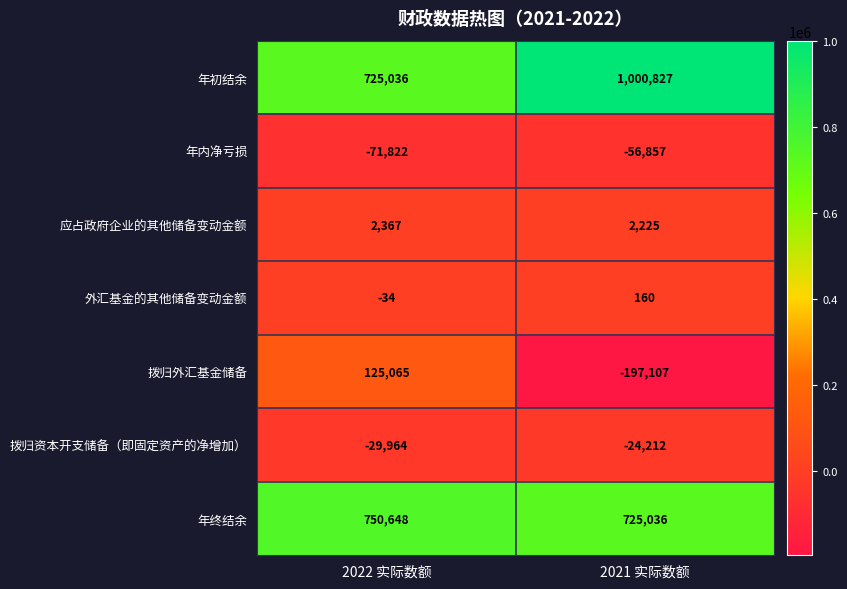

What is the total value across all series at 2022 实际数额?

1501296